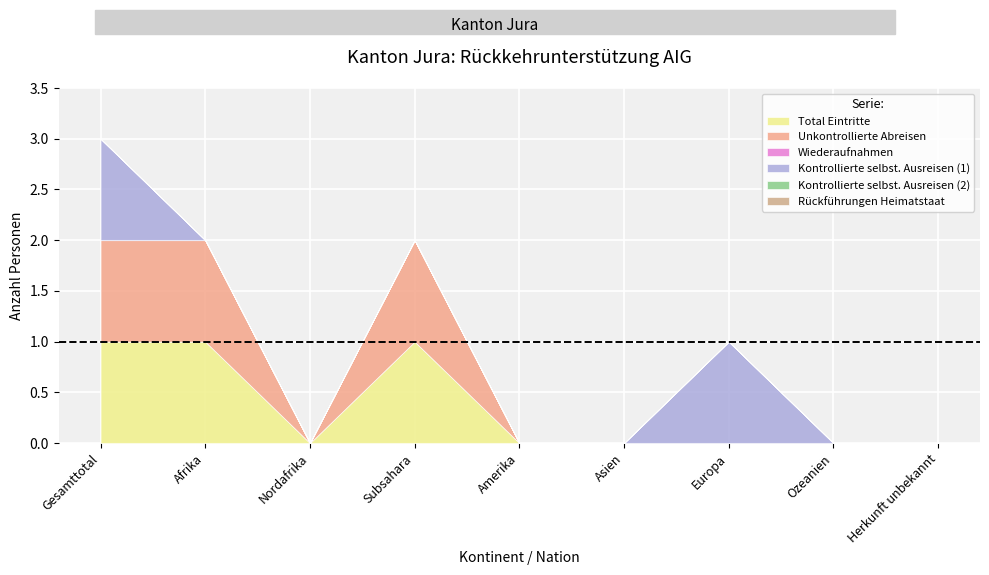

What is the maximum value shown in the chart?

1